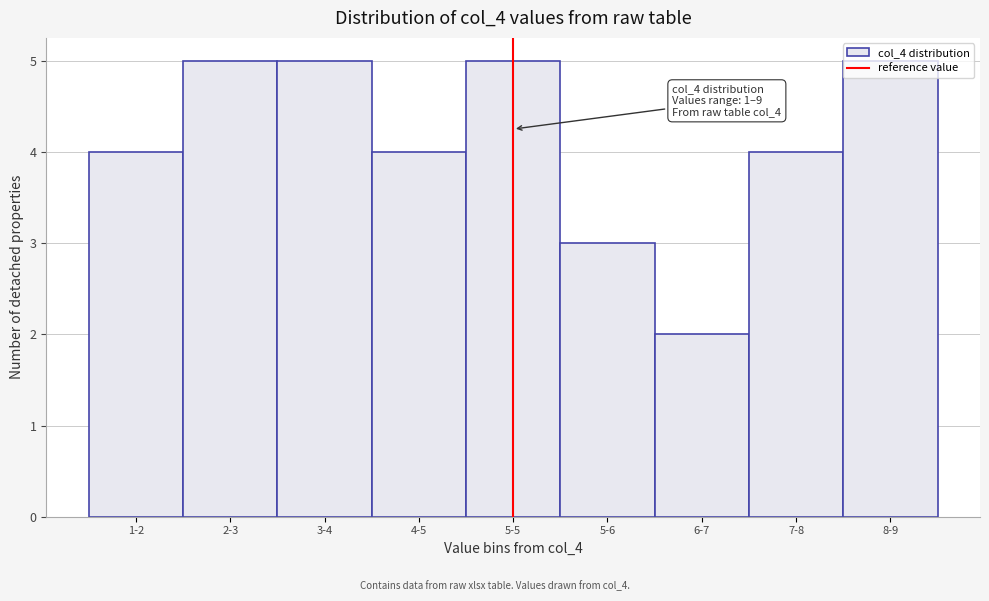

What is the change in value from 5-5 to 6-7?

-3